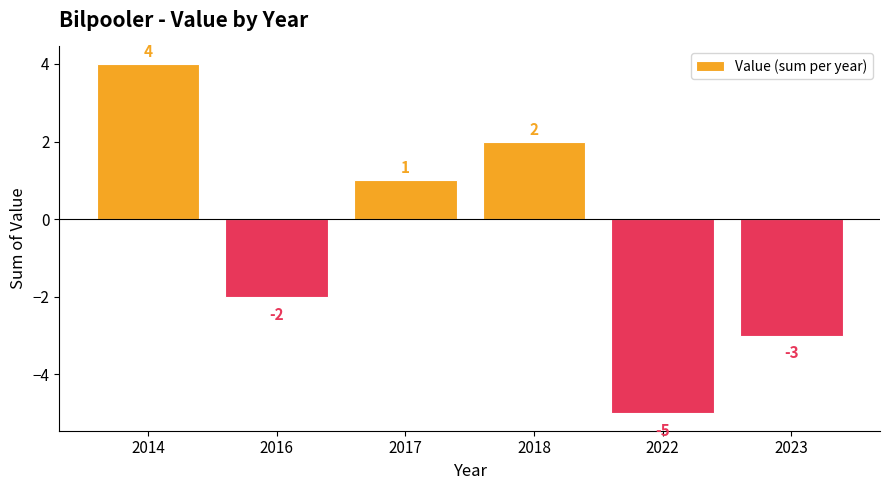

What is the minimum value shown in the chart?

-5